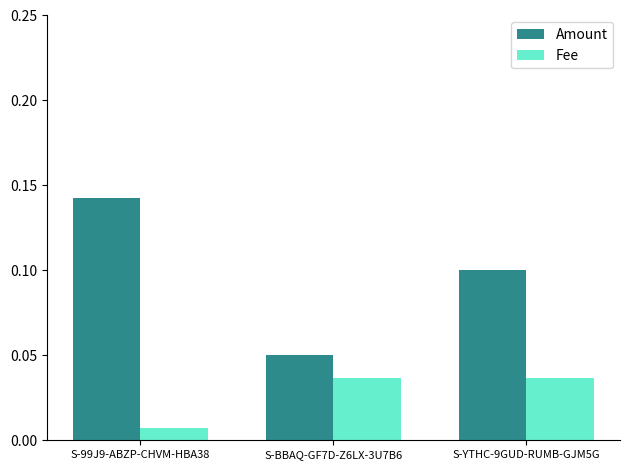

Count the Fee values in the range 0 to 1.

3